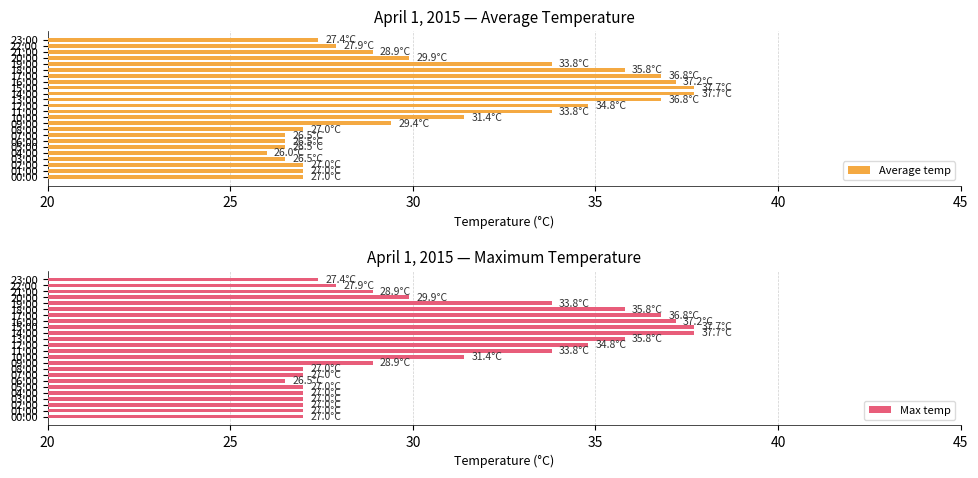

What is the lowest value of the Average temp series?

26.0